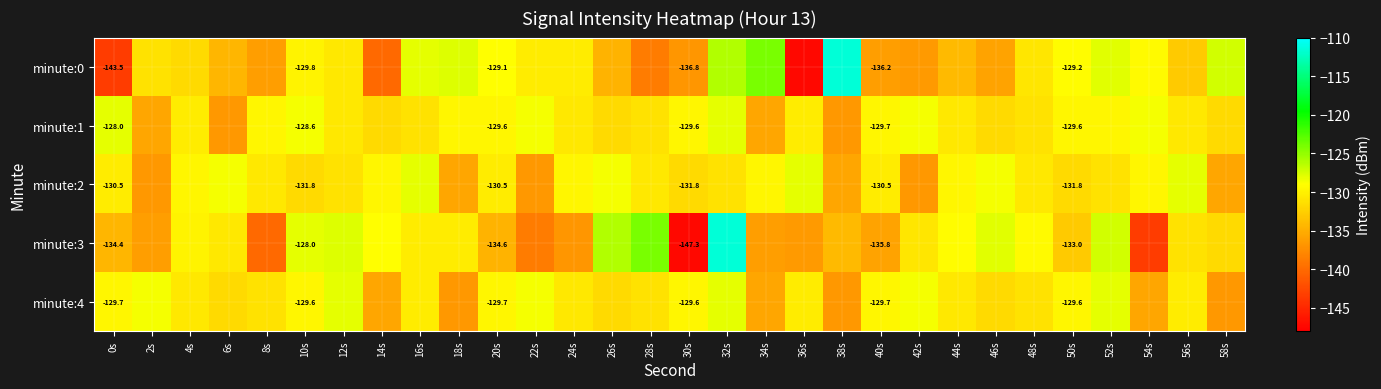

Which category has the lowest value in the minute:1 series?

6s